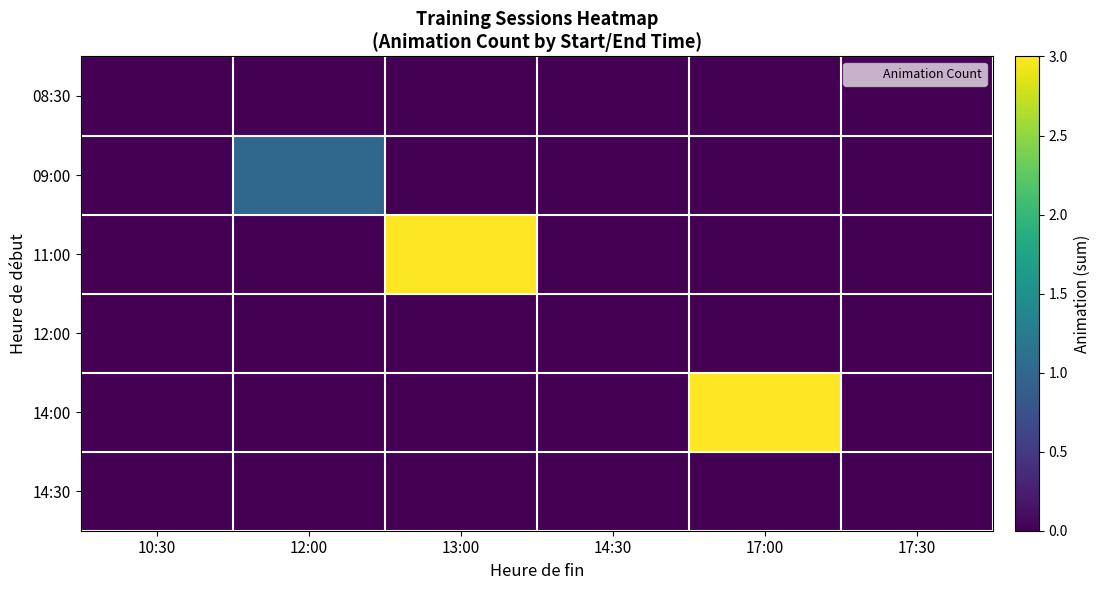

List the series in order of their peak value, lowest first.

08:30, 12:00, 14:30, 09:00, 11:00, 14:00